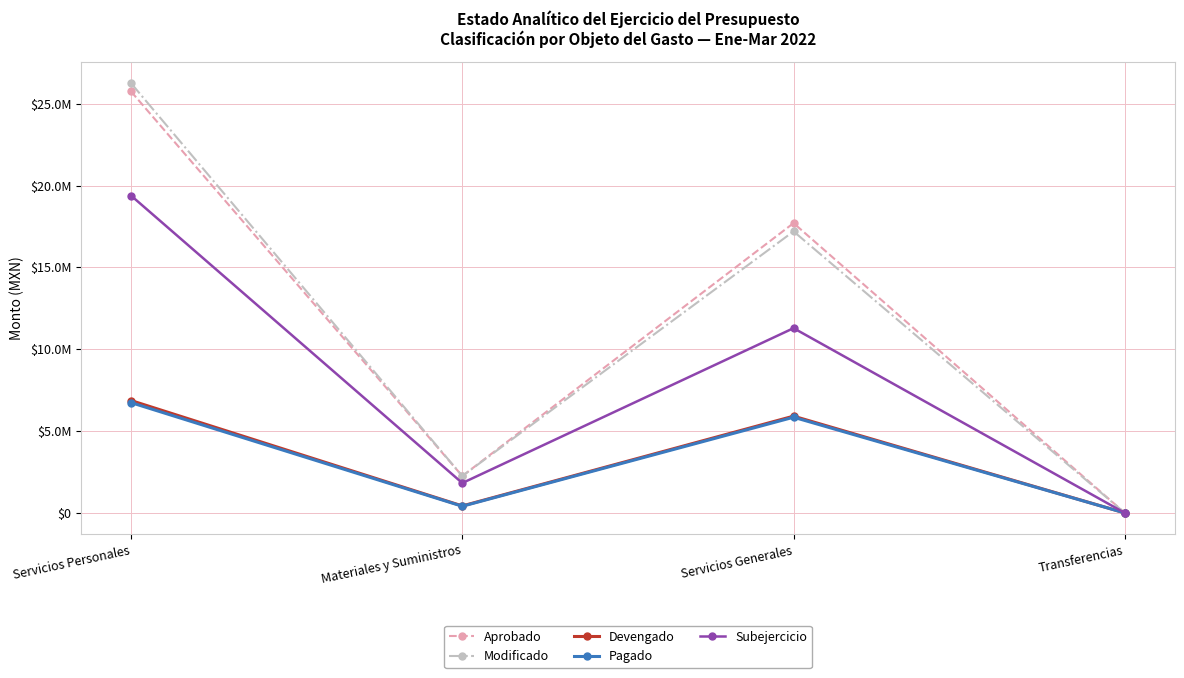

True or false: Pagado and Aprobado intersect in this chart.

False